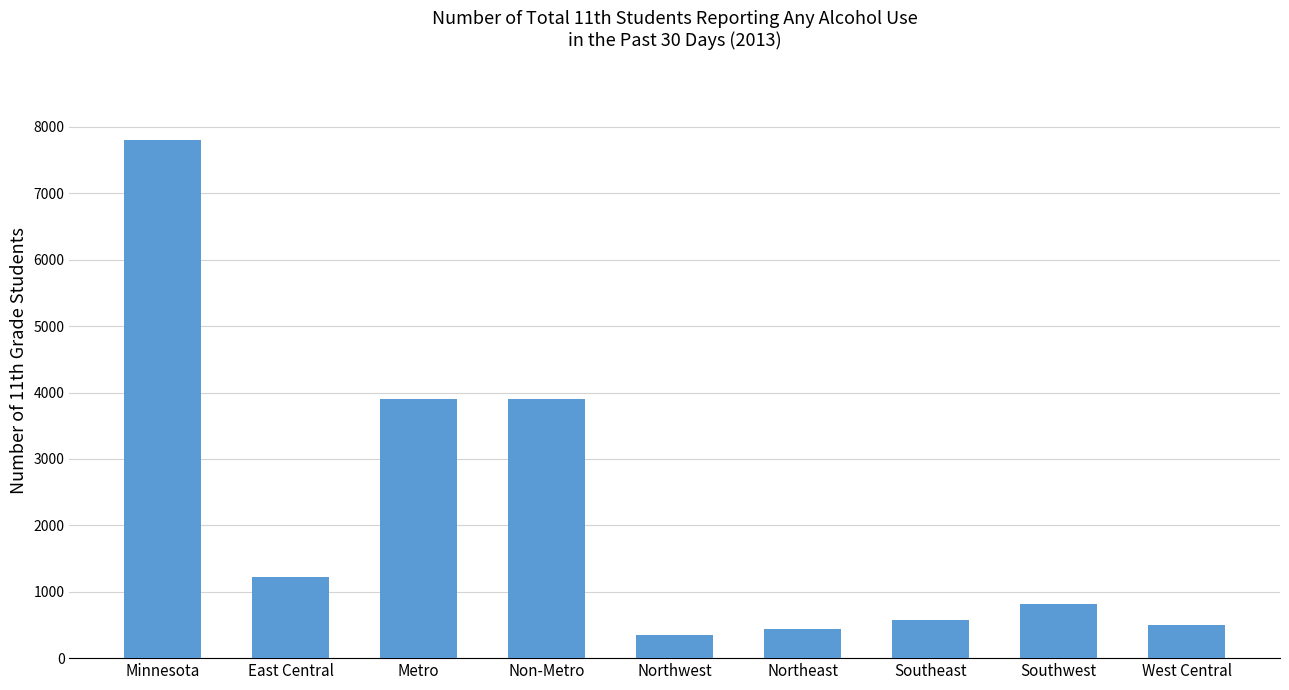

What is the change in value from Metro to Northwest?

-3544